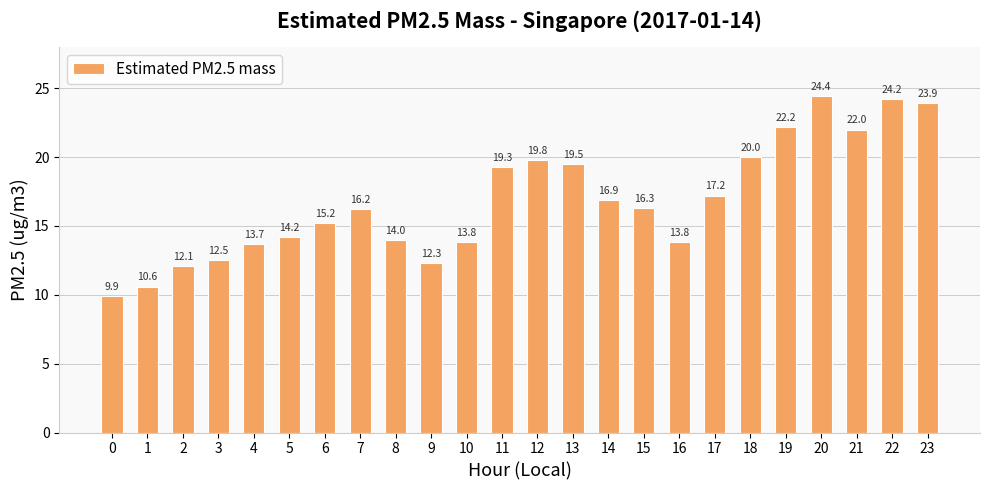

What is the change in value from 3 to 22?

+11.7